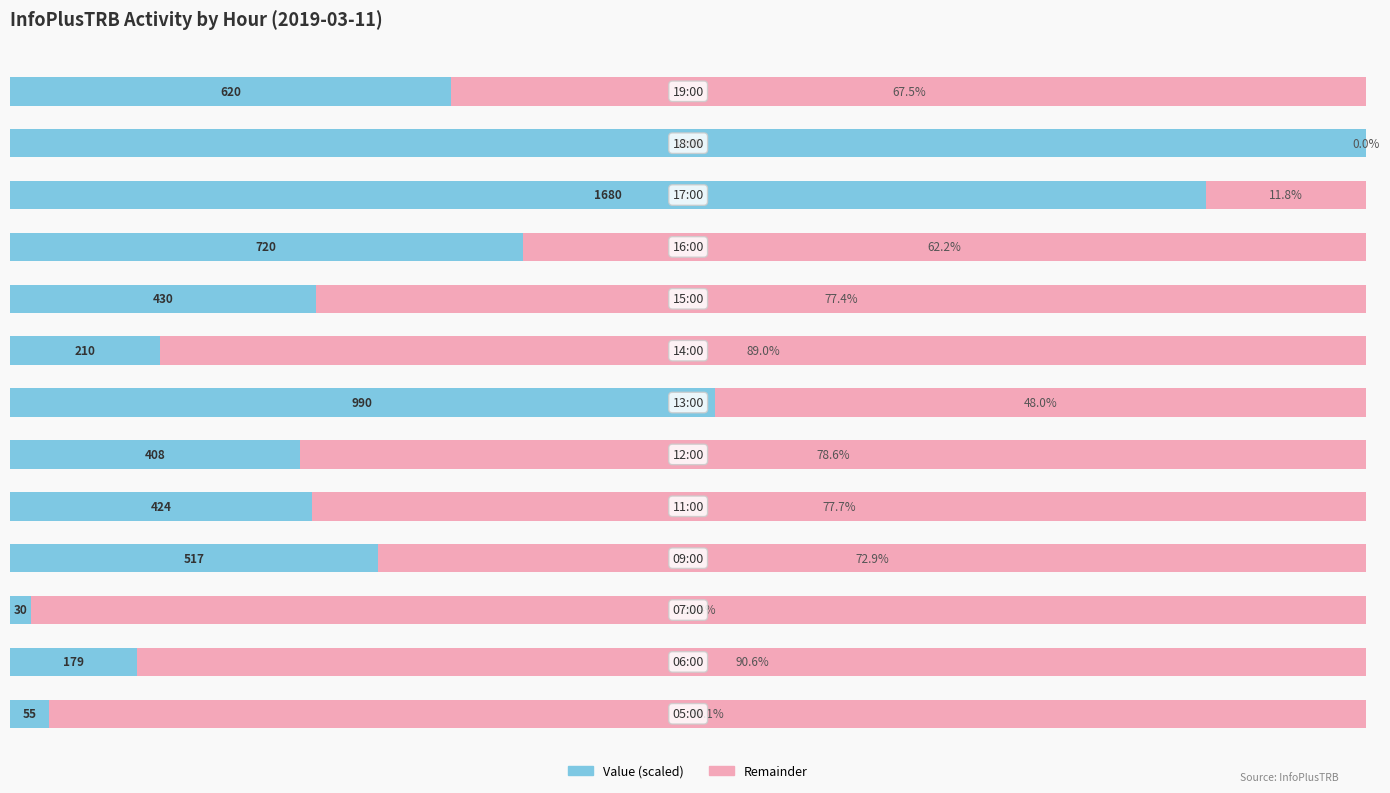

How many positive values does the Remainder series have?

12